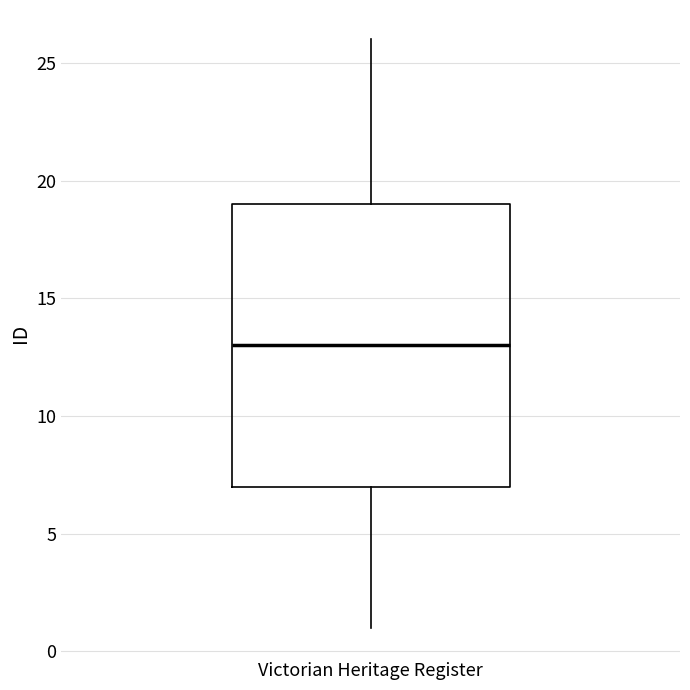

Where does the median line of the box for Victorian Heritage Register sit on the y-axis? The values are not printed on the chart, so give them approximately, as read against the axis.

13